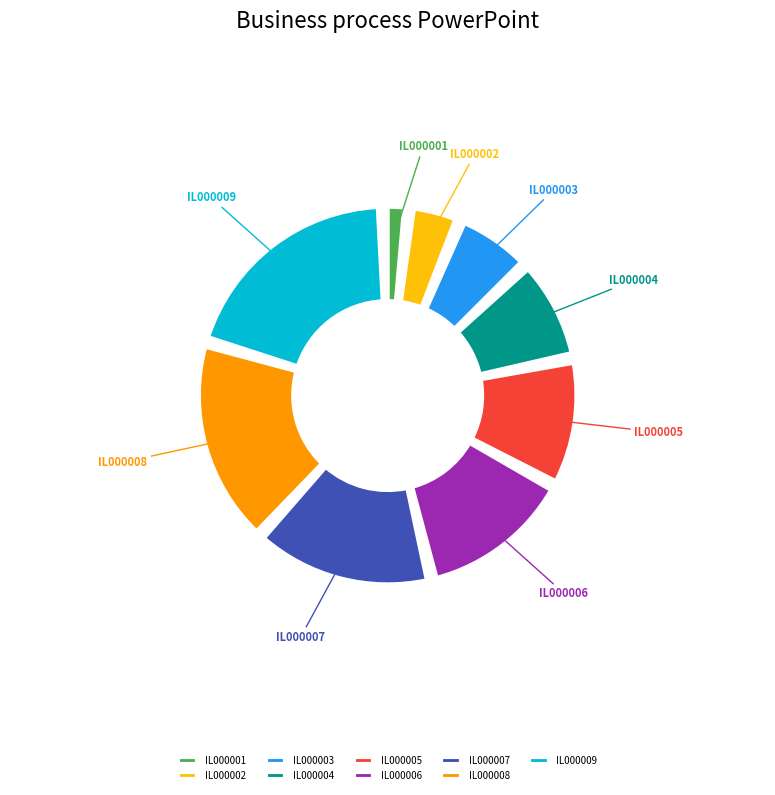

Which slice is the largest?

IL000009